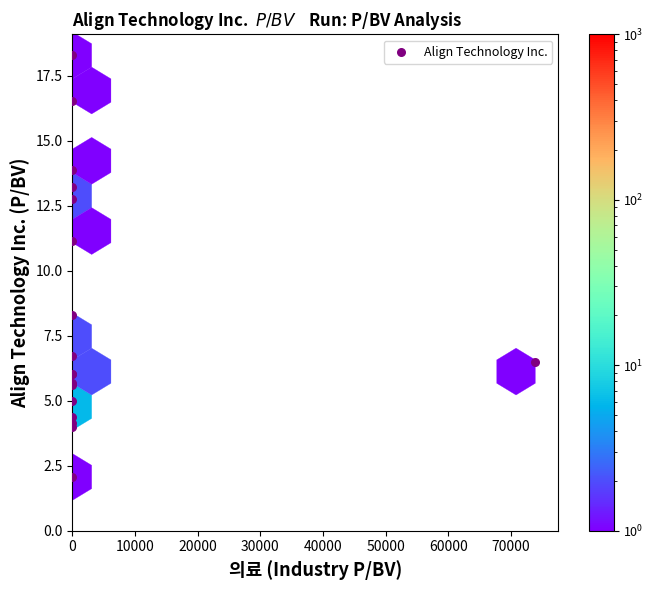

What Y value in the scatter plot is closest to 10?

11.2